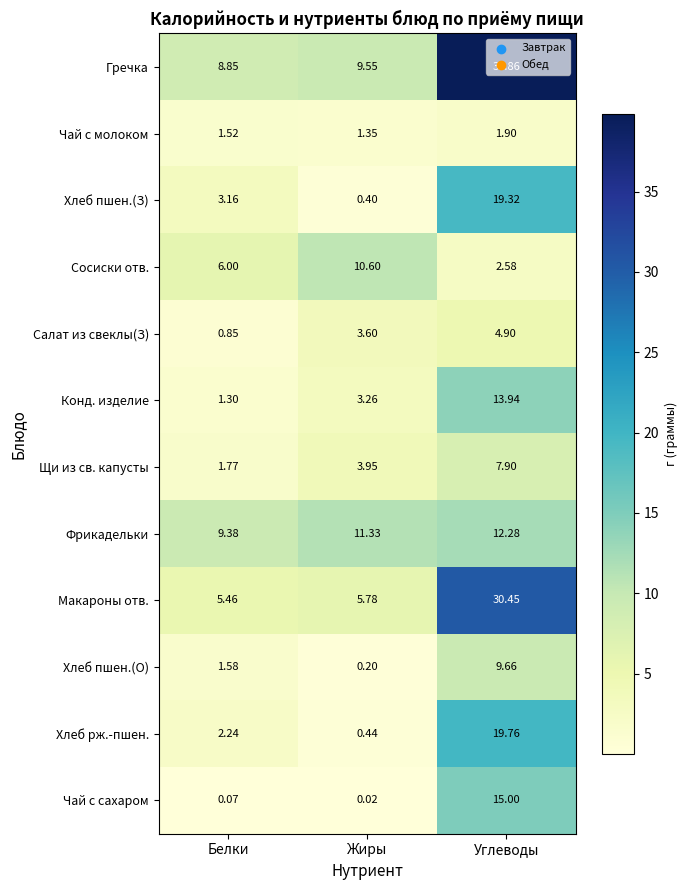

Rank the series by their maximum value, from lowest to highest.

Чай с молоком, Салат из свеклы(З), Щи из св. капусты, Хлеб пшен.(О), Сосиски отв., Фрикадельки, Конд. изделие, Чай с сахаром, Хлеб пшен.(З), Хлеб рж.-пшен., Макароны отв., Гречка